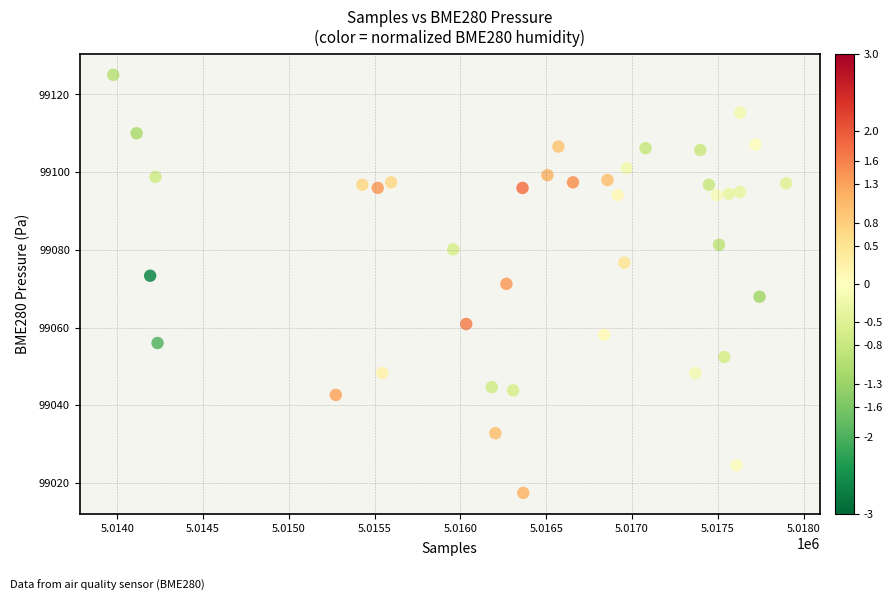

What is the range of X values (max minus min)?

3921.0